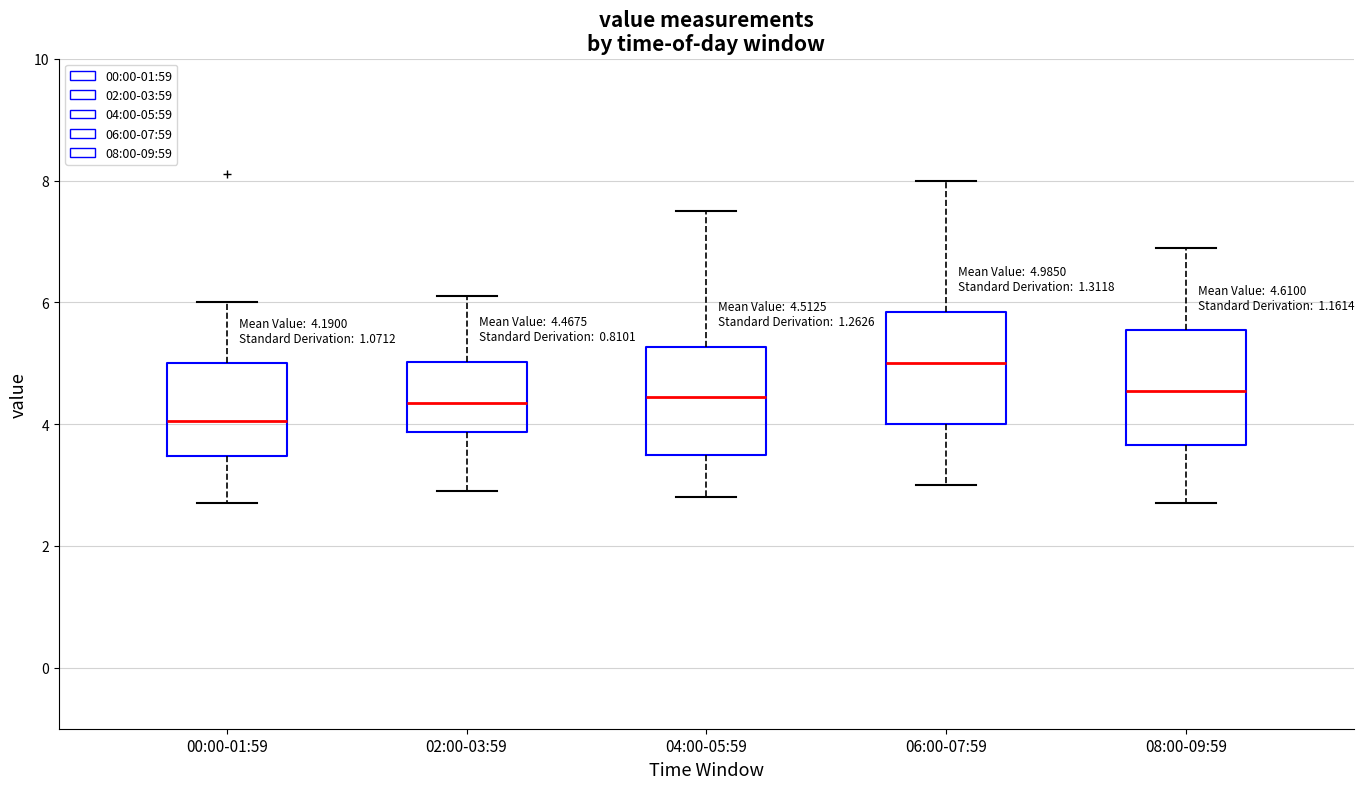

Which box's median line is the highest?

06:00-07:59